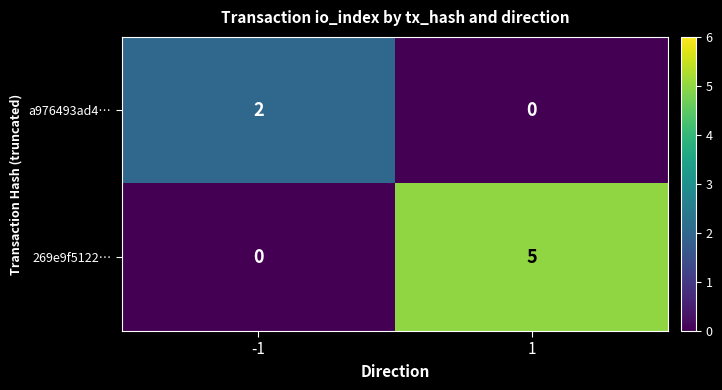

List the series in order of their peak value, lowest first.

a976493ad4…, 269e9f5122…